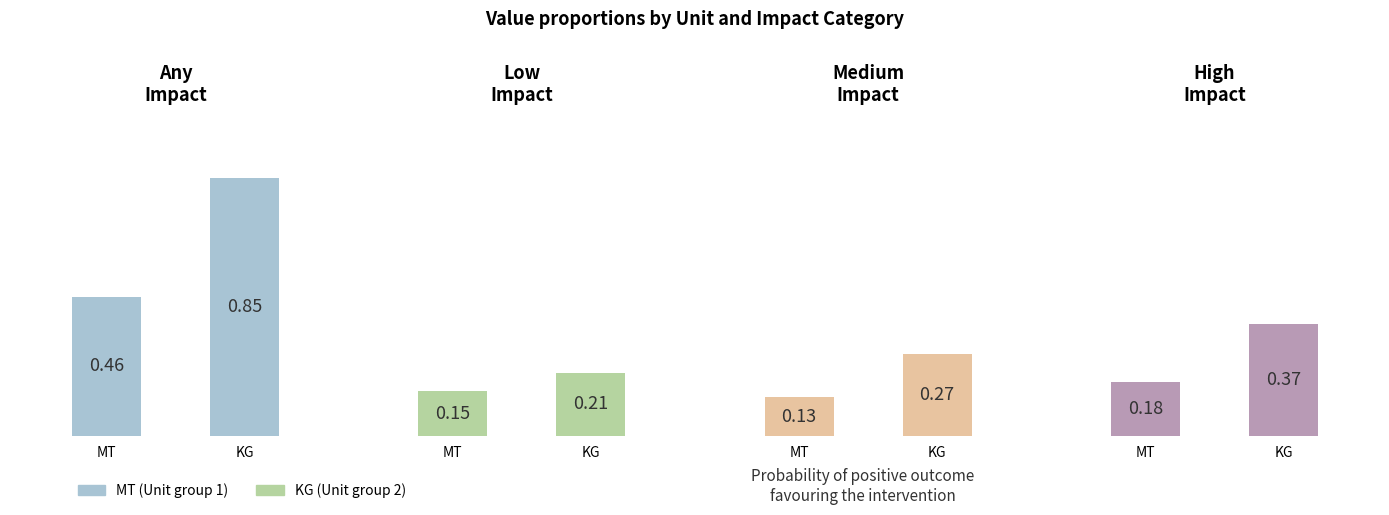

Rank the series at KG from highest to lowest value.

Any Impact, High Impact, Medium Impact, Low Impact